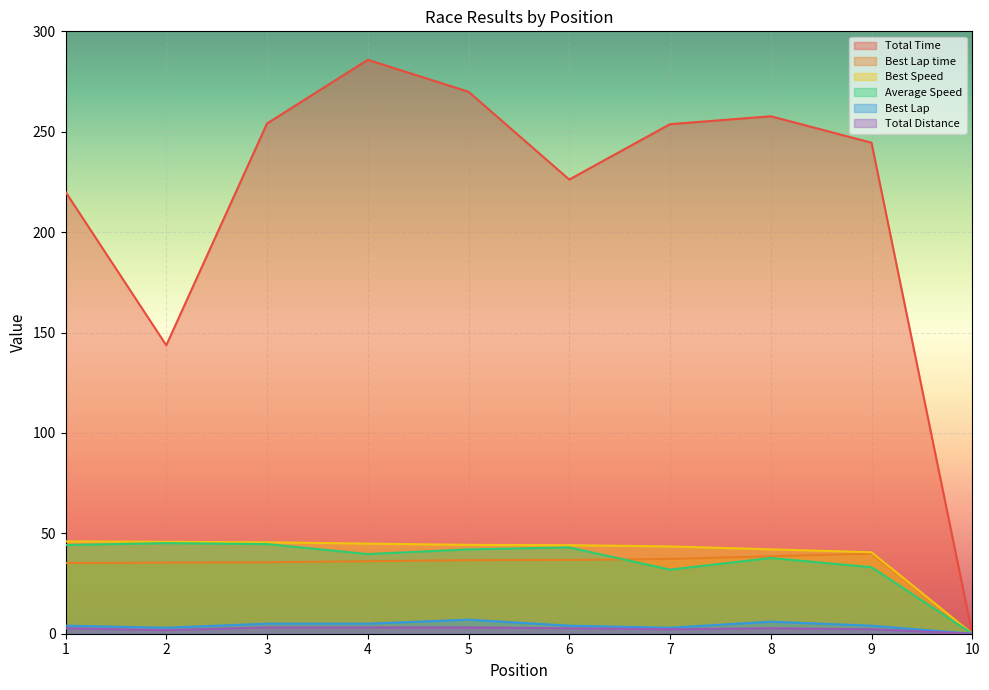

What is the value of the Average Speed point at the 5th from the left?

42.0